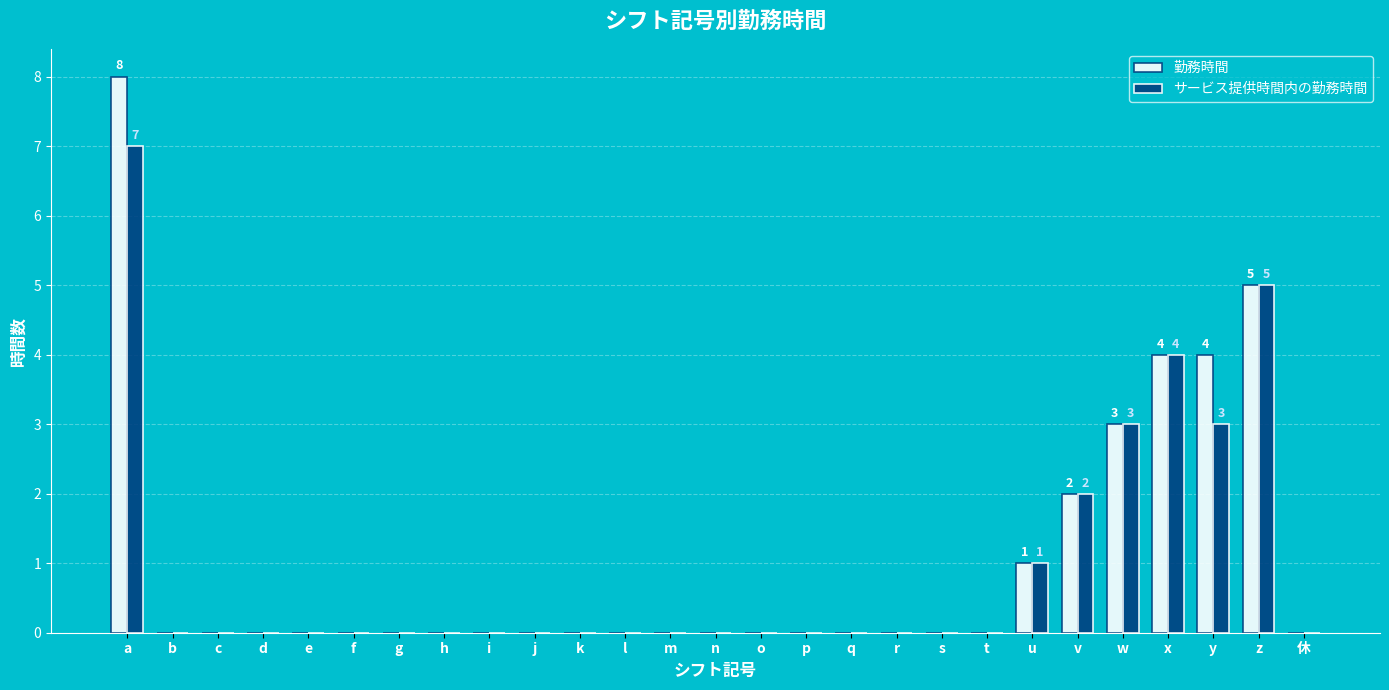

How many data points does each series have?

27